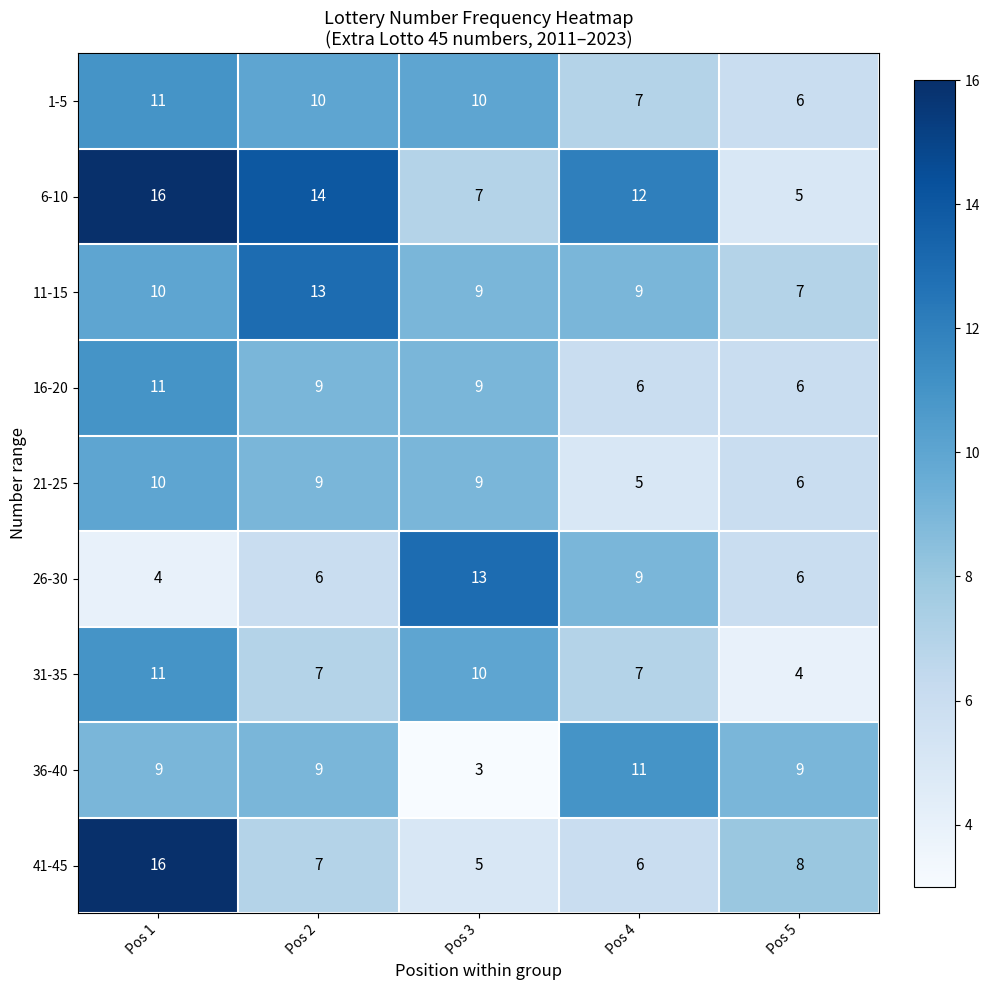

What is the difference between the highest and lowest values at Pos 3?

10